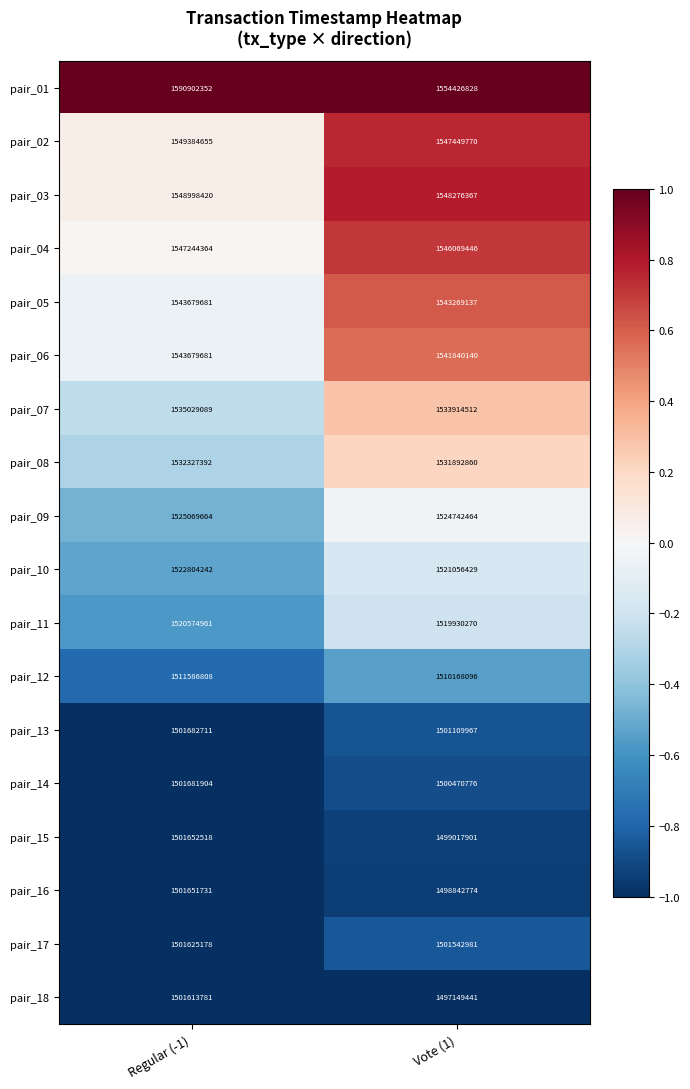

Is the value of pair_08 at Regular (-1) greater than the value of pair_07 at Regular (-1)?

No